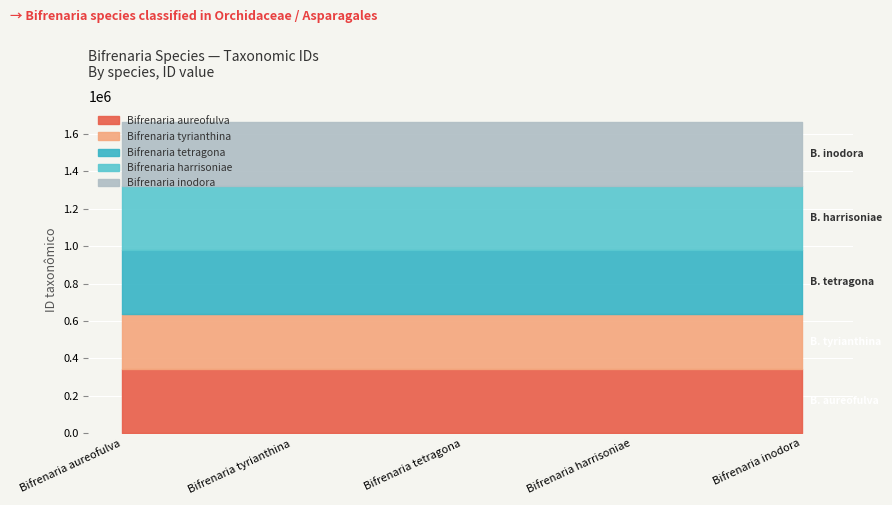

Which series has the largest total across all categories?

Bifrenaria tetragona